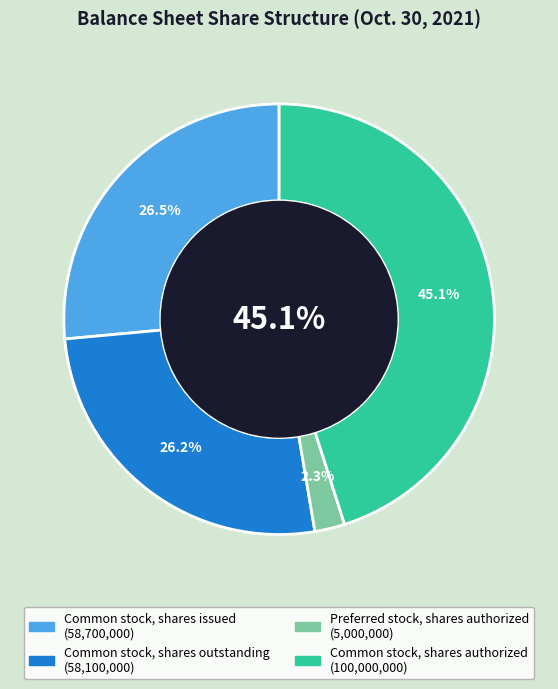

Count the number of slices in the pie.

4